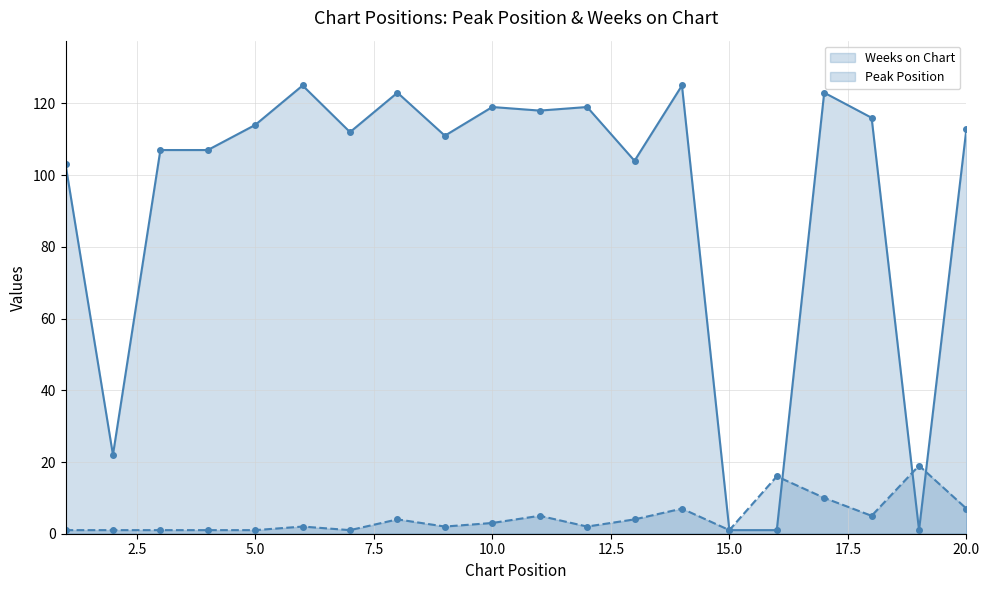

What is the highest value of the Peak Position series?

19